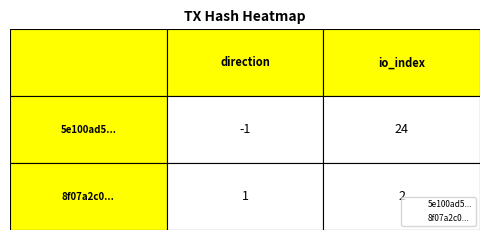

True or false: 8f07a2c0... has a value of 1 at 0.

True